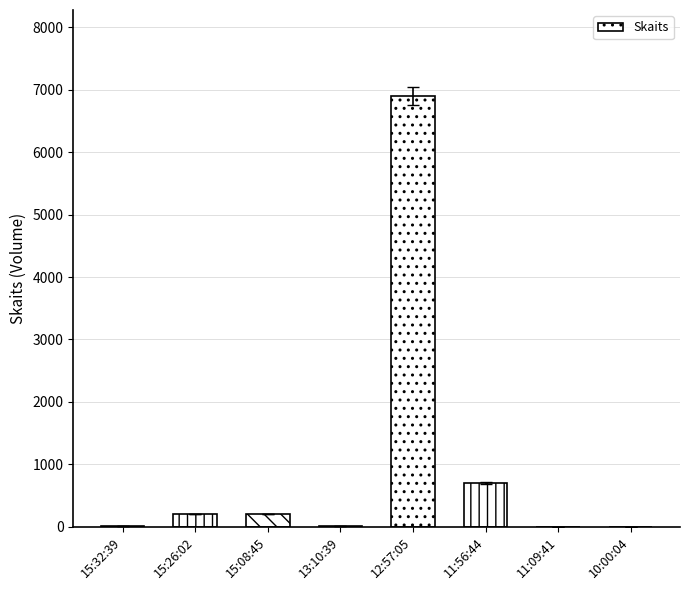

True or false: the data shows 10993 at 12:57:05.

False